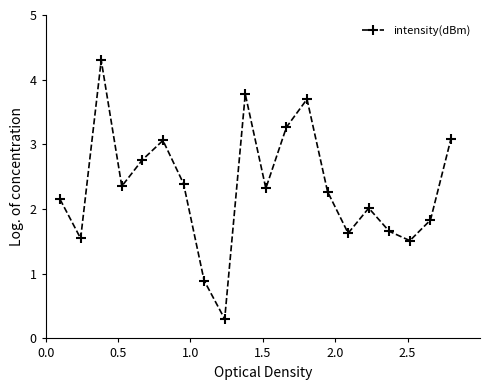

How many interior local peaks (higher than both neighbors) does the data have?

5